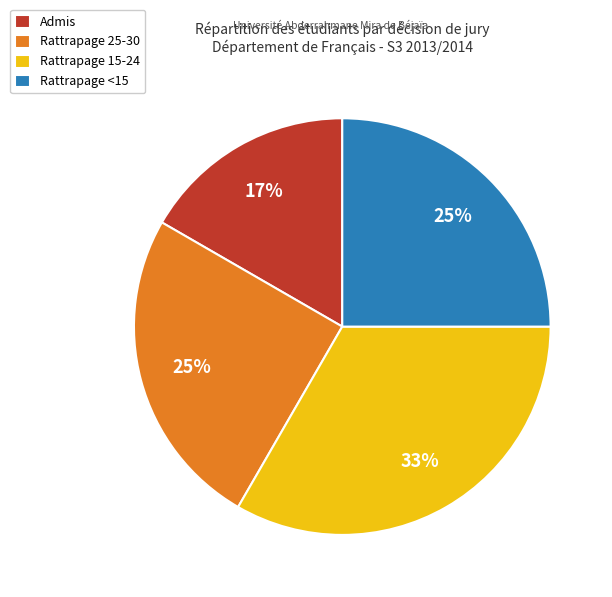

What percentage is the Rattrapage 15-24 slice, to the nearest percent?

33%